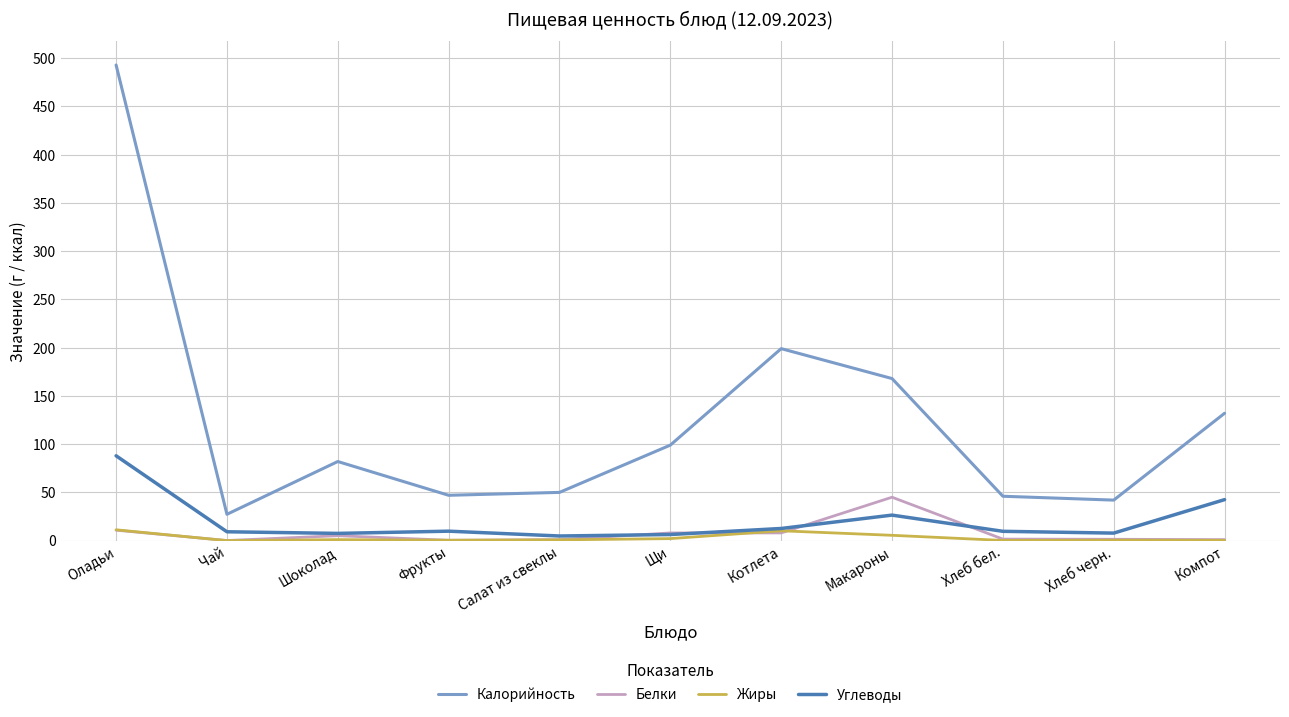

What is the difference between the maximum and second lowest values in the Калорийность series?

451.0